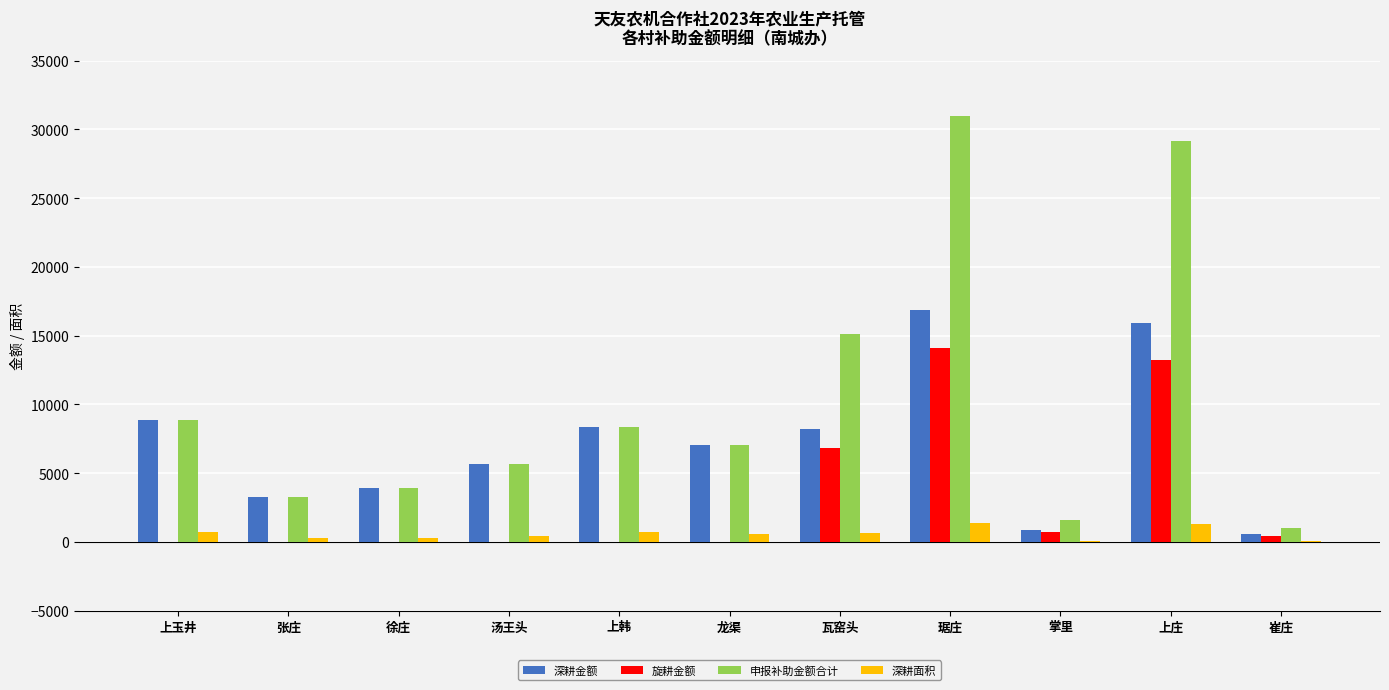

Is it true that 深耕金额 equals 15913.4 at 上庄?

True